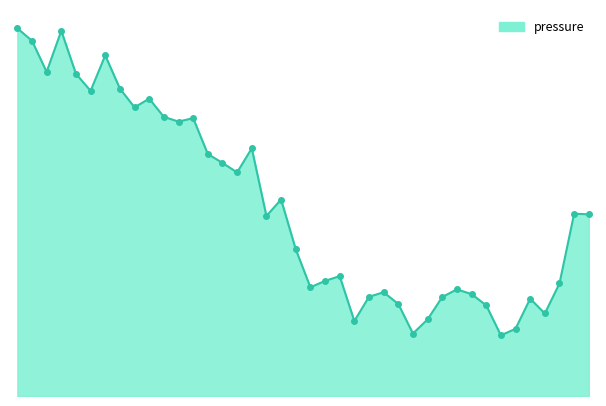

Does the chart have visible grid lines?

No